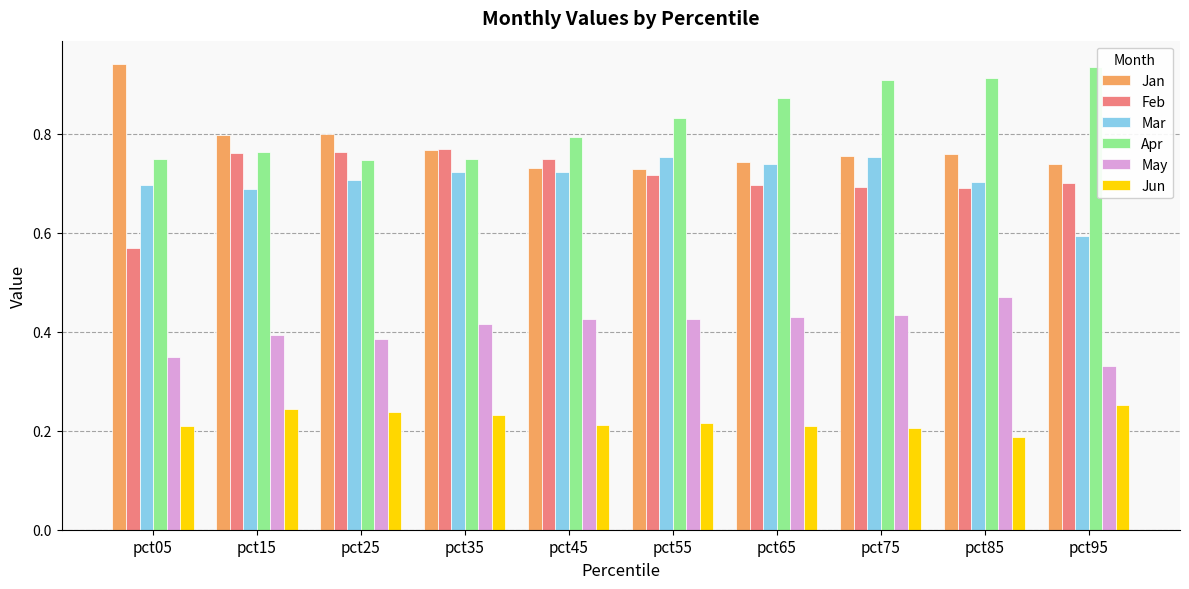

At how many categories does at least one series exceed 0?

10